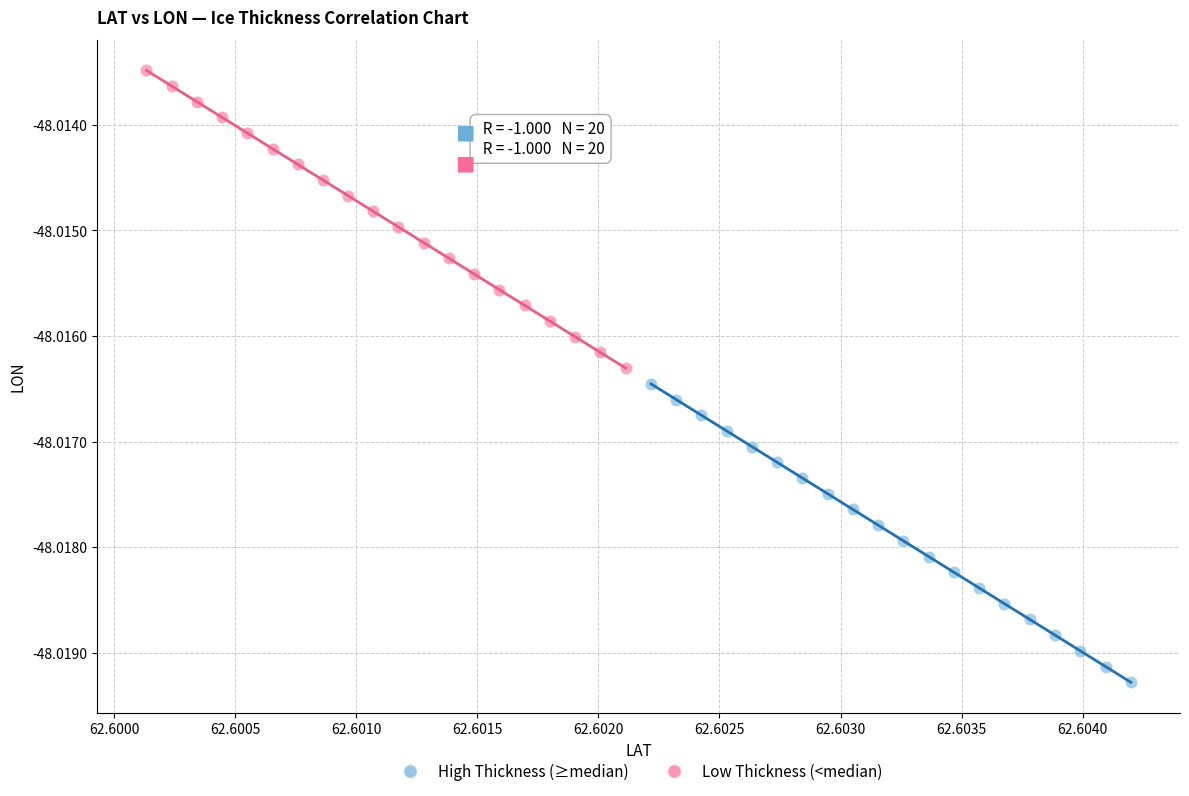

Which series has the largest Y range (max minus min)?

High Thickness (≥median)